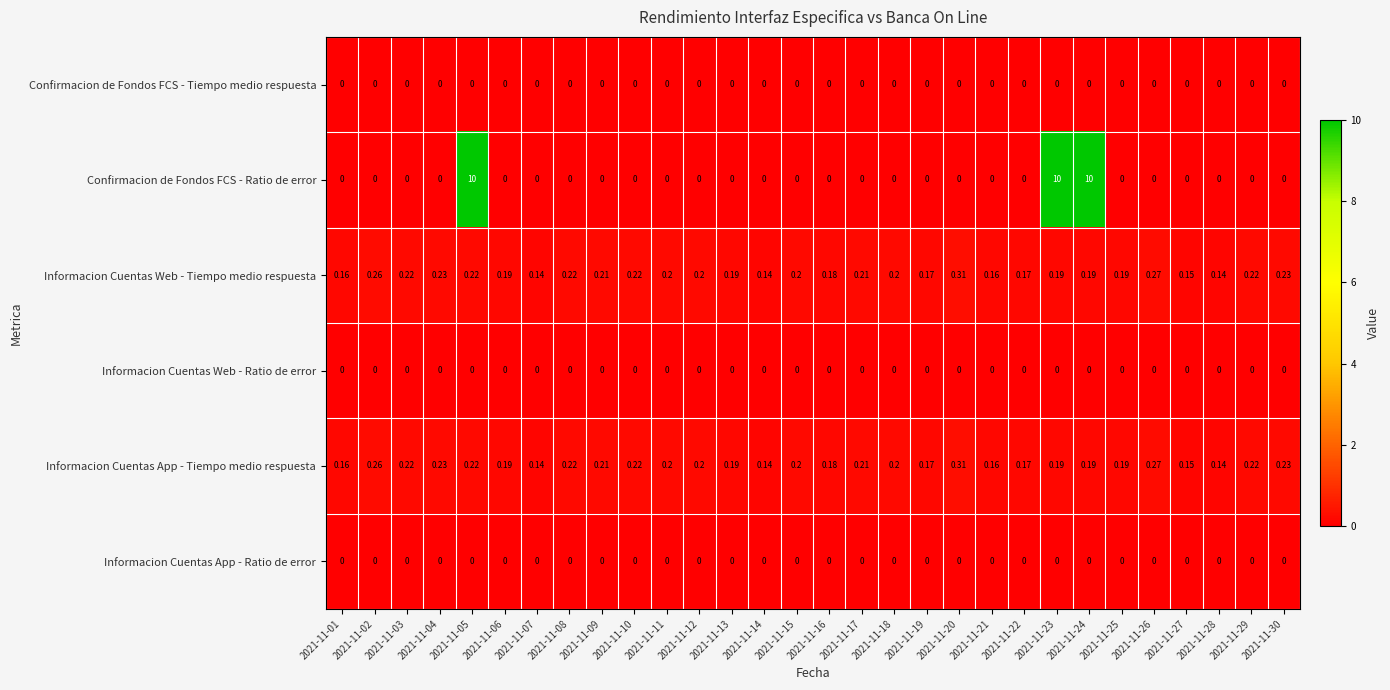

Is the value of Informacion Cuentas Web - Tiempo medio respuesta at 2021-11-21 greater than the value of Informacion Cuentas Web - Ratio de error at 2021-11-14?

Yes